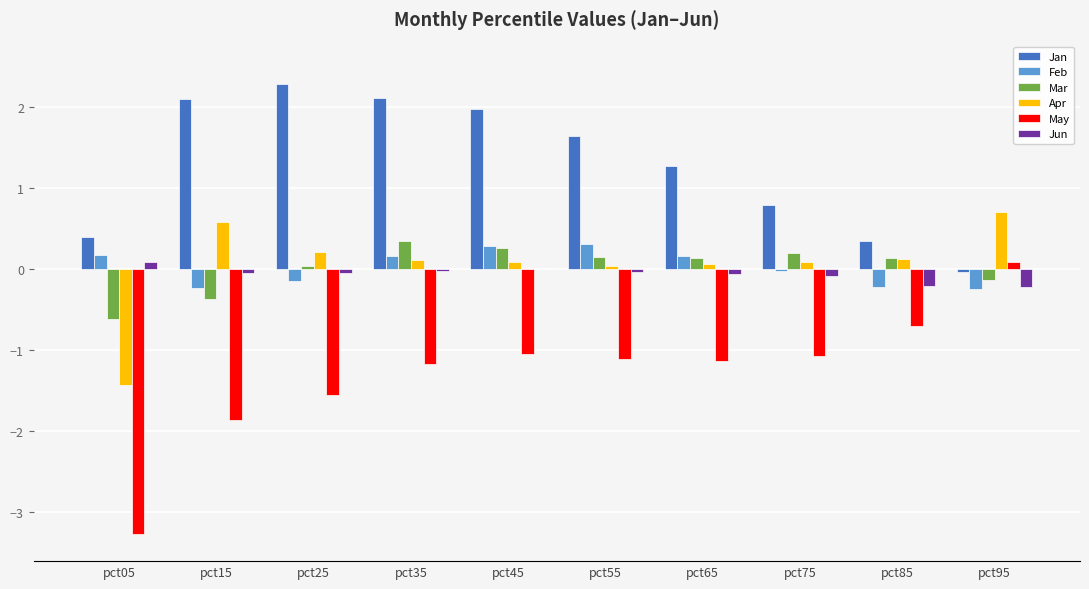

Does the chart contain stacked bars?

No